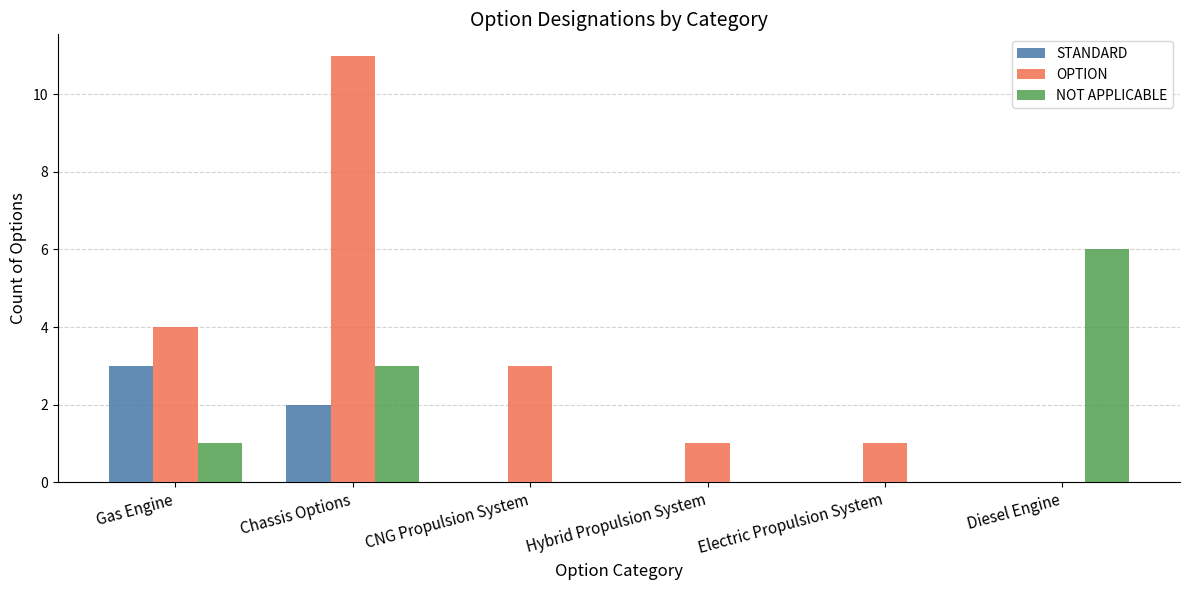

Where is OPTION nearest to the value 5?

Gas Engine